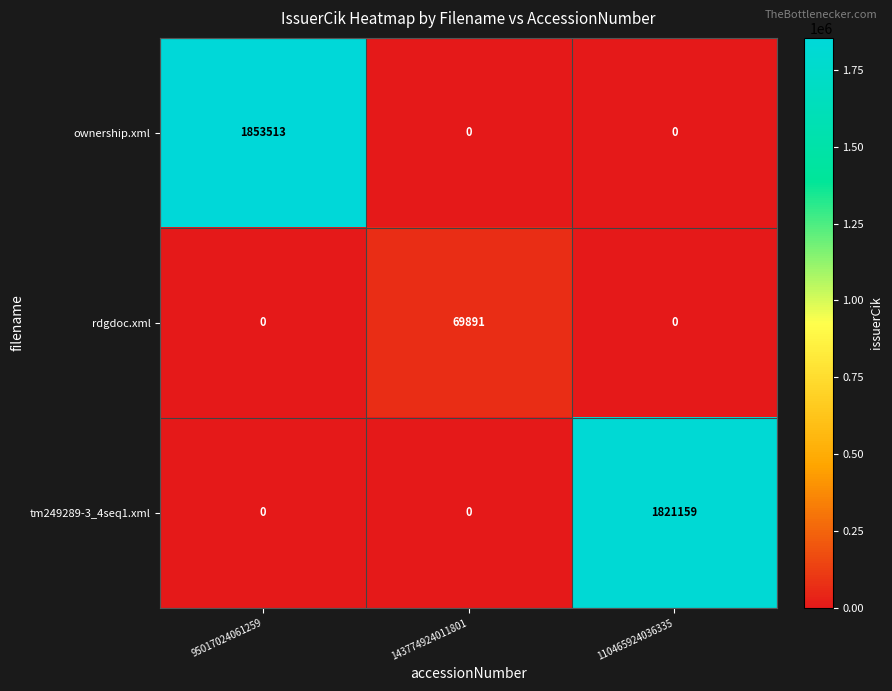

List the series in order of their peak value, highest first.

ownership.xml, tm249289-3_4seq1.xml, rdgdoc.xml